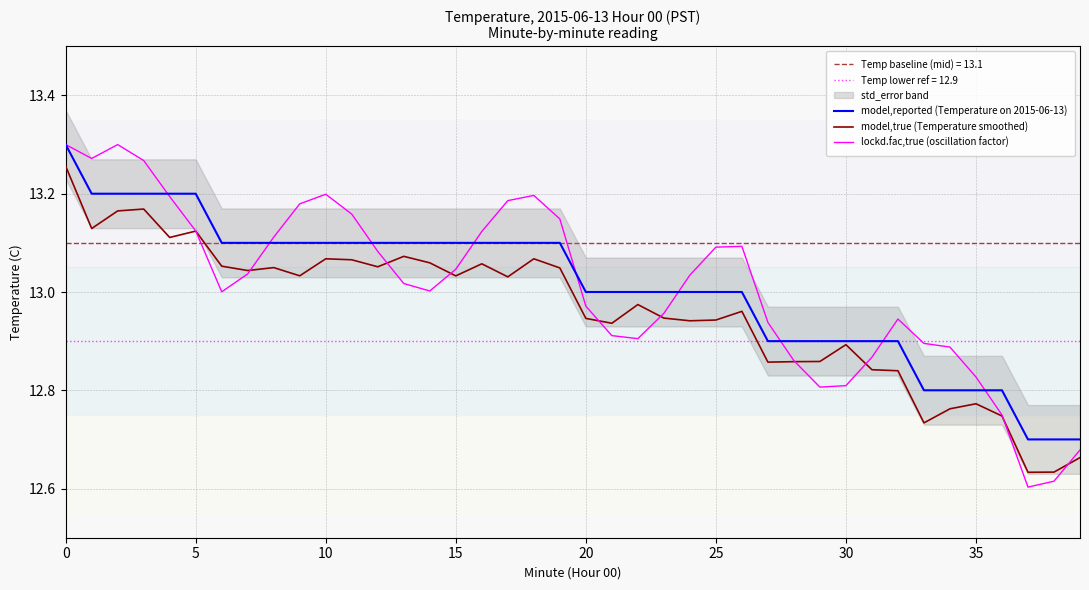

How many values in the model,true (Temperature smoothed) series exceed 13?

20